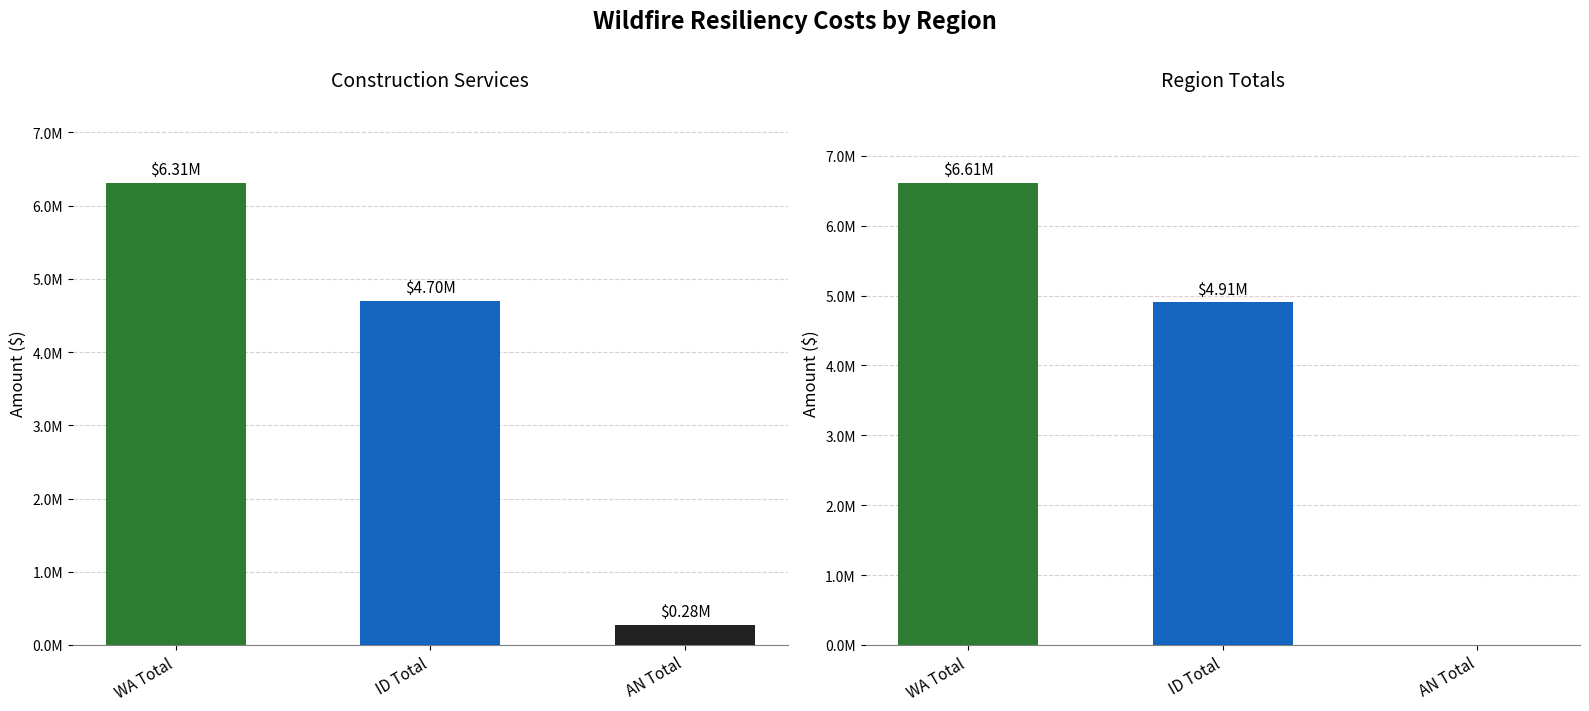

Which series has the largest total across all categories?

Miscellaneous